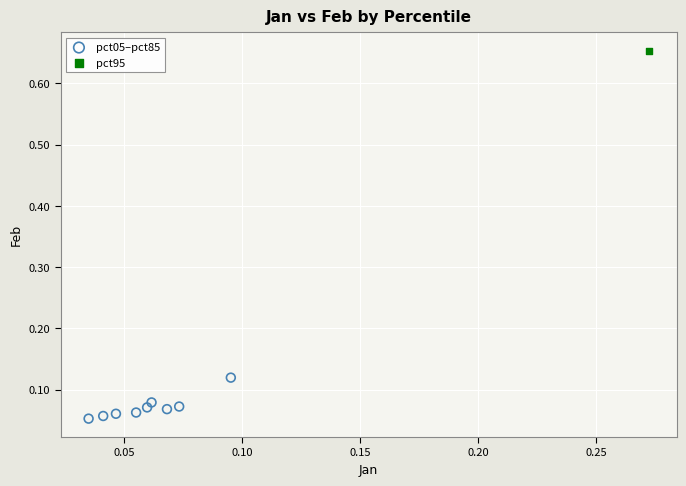

What are all the series names shown in the legend?

pct05–pct85, pct95